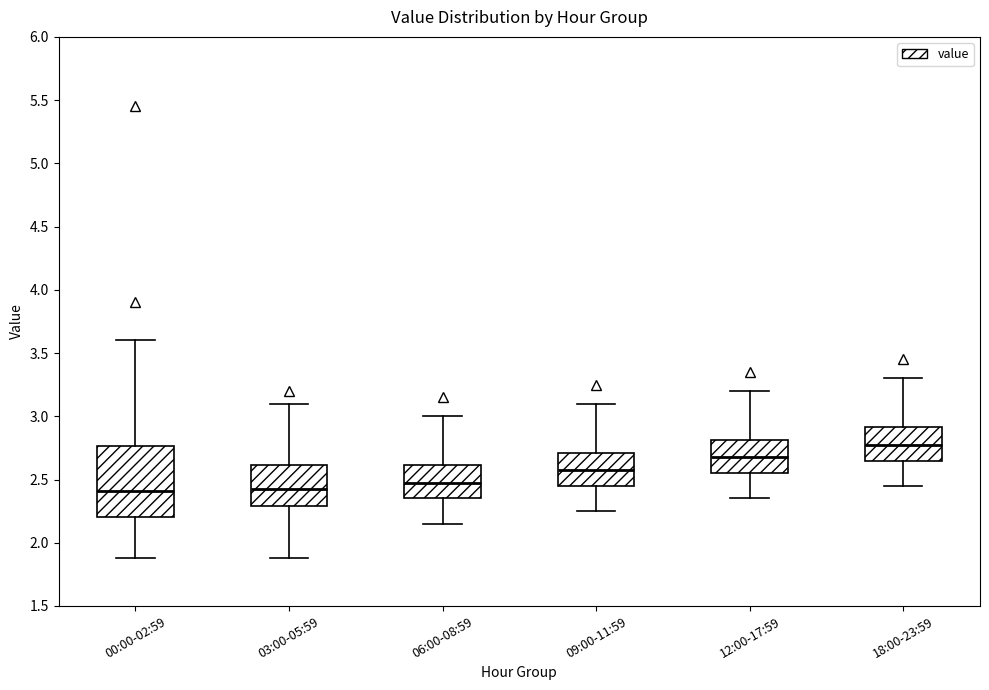

Where does the median line of the box for 12:00-17:59 sit on the y-axis? The values are not printed on the chart, so give them approximately, as read against the axis.

2.70